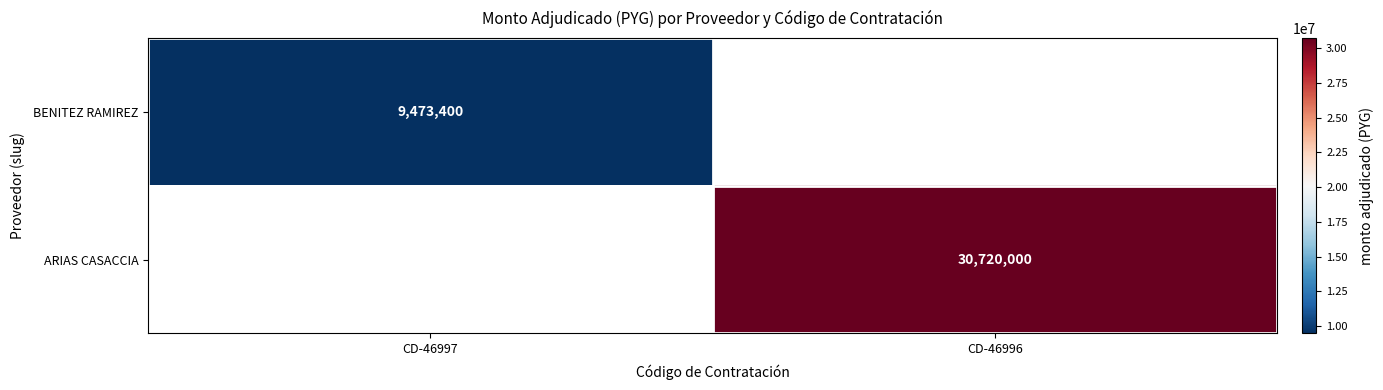

Is the value of ARIAS CASACCIA at CD-46996 greater than the value of BENITEZ RAMIREZ at CD-46997?

Yes